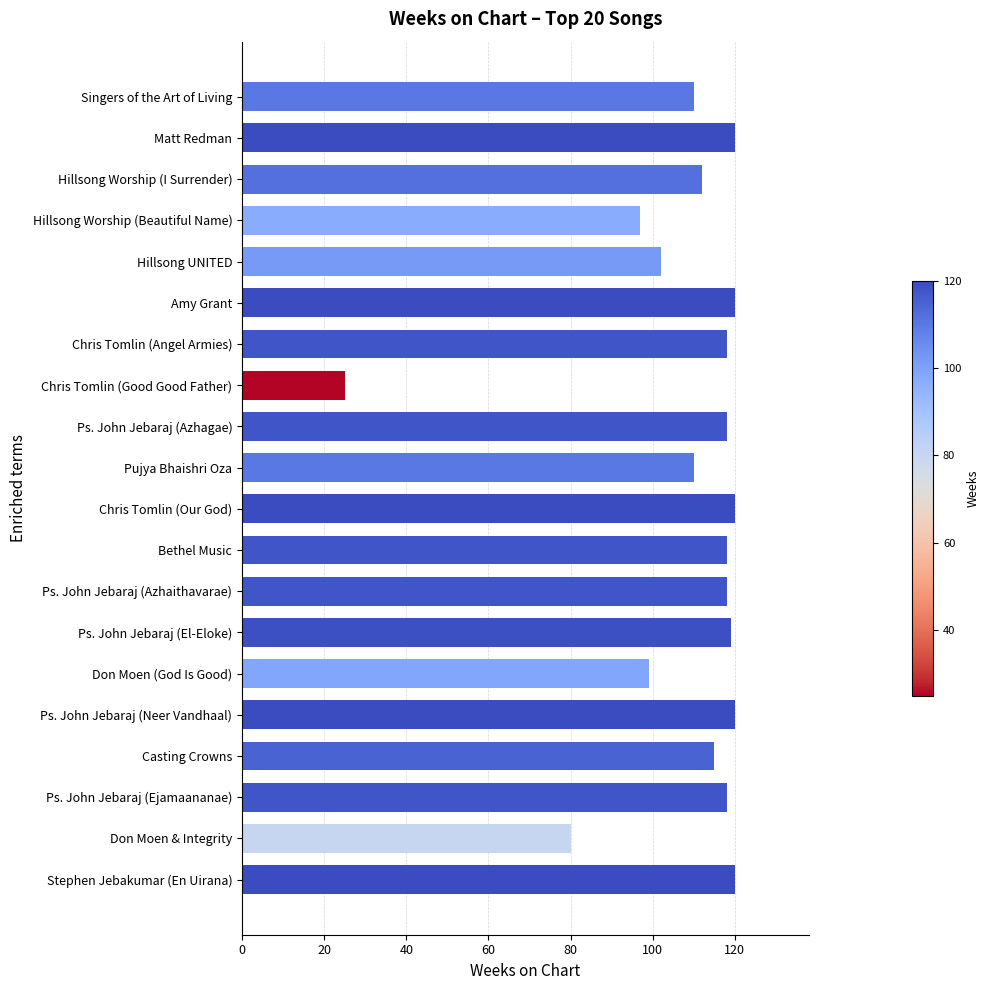

What is the value of the 17th bar from the top?

115